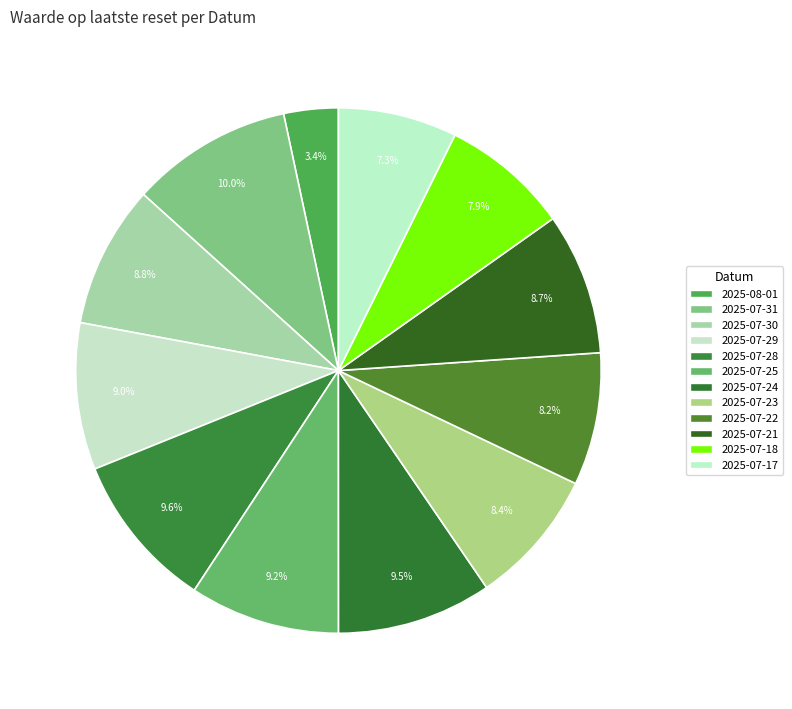

Count the number of slices in the pie.

12